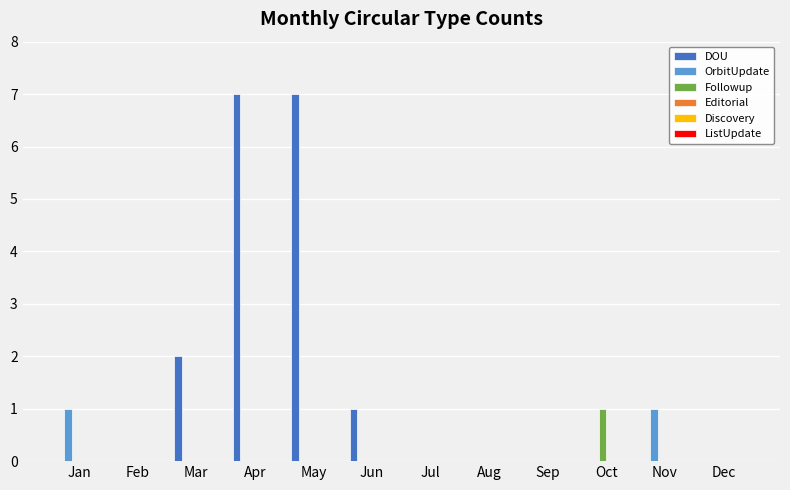

What is the sum of all DOU values?

17